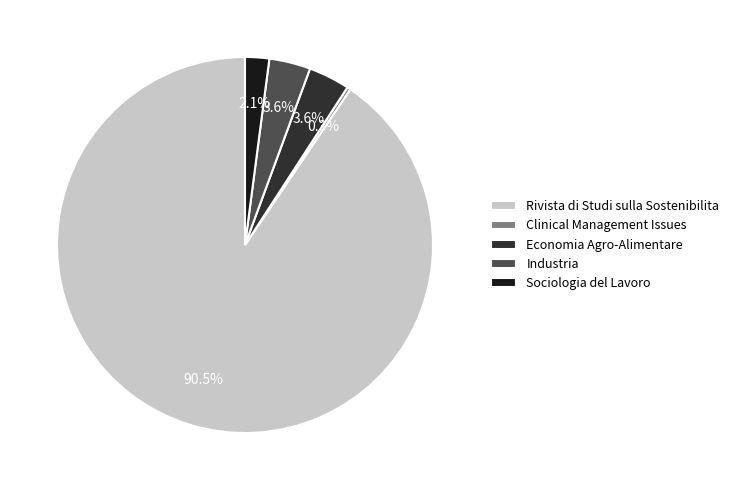

Which category accounts for the majority?

Rivista di Studi sulla Sostenibilita